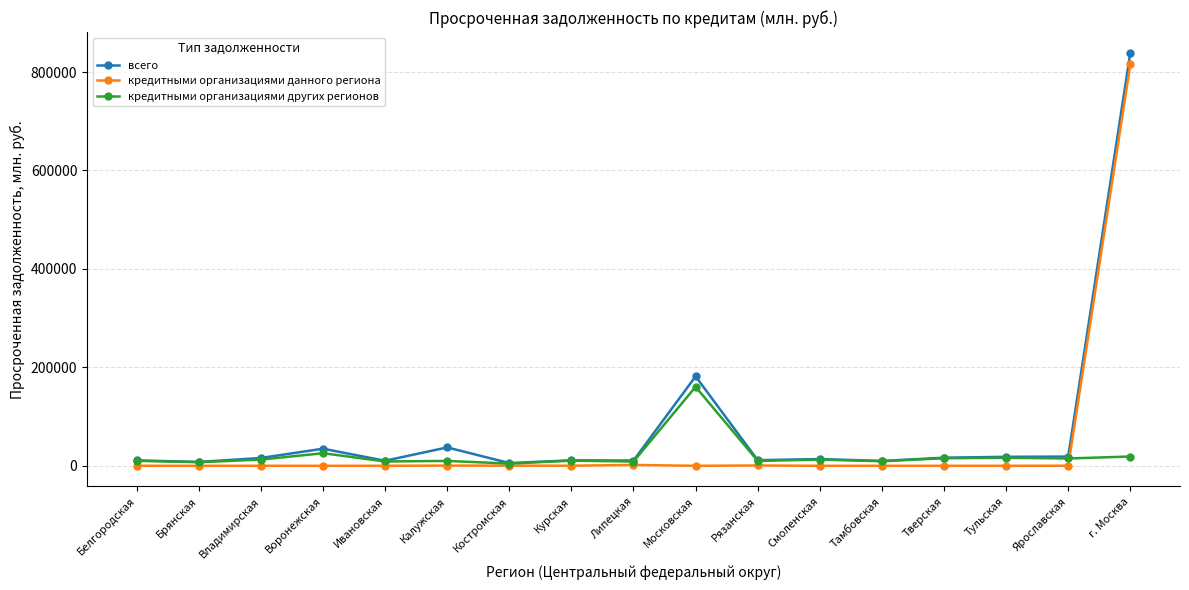

What is the value of the кредитными организациями других регионов point at the 17th from the left?

18909